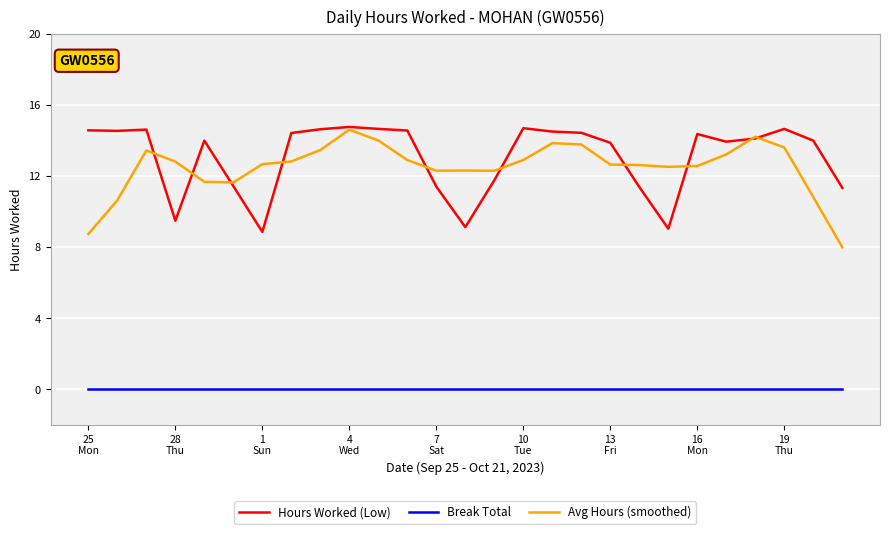

Which series has the largest total across all categories?

Hours Worked (Low)